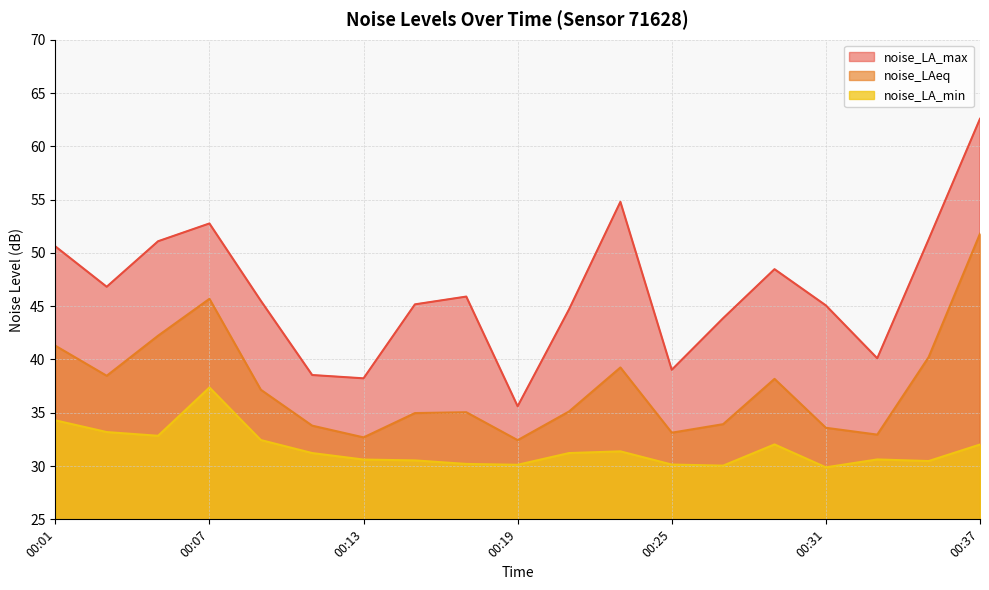

Reading right to left, list all the values displayed in this chart.

noise_LA_max: 62.6	51.3	40.1	45.1	48.5	43.9	39.0	54.8	44.7	35.6	45.9	45.2	38.2	38.5	45.5	52.8	51.1	46.8	50.6
noise_LAeq: 51.8	40.2	33.0	33.6	38.2	33.9	33.1	39.2	35.1	32.4	35.0	35.0	32.7	33.8	37.2	45.7	42.2	38.5	41.3
noise_LA_min: 32.0	30.5	30.6	29.9	32.0	30.0	30.1	31.4	31.2	30.1	30.2	30.5	30.6	31.2	32.4	37.4	32.8	33.2	34.3